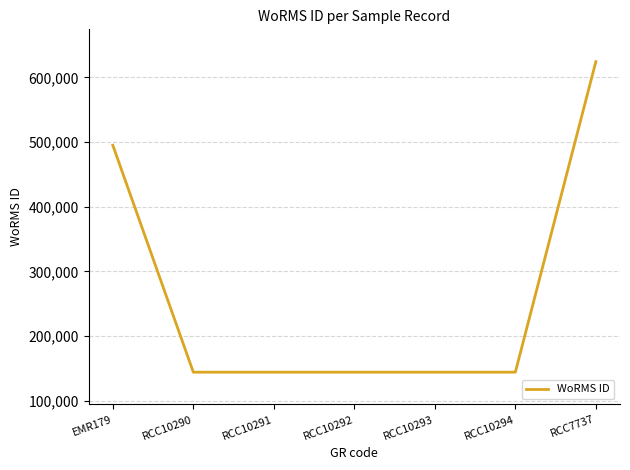

How many categories are shown in the chart?

7